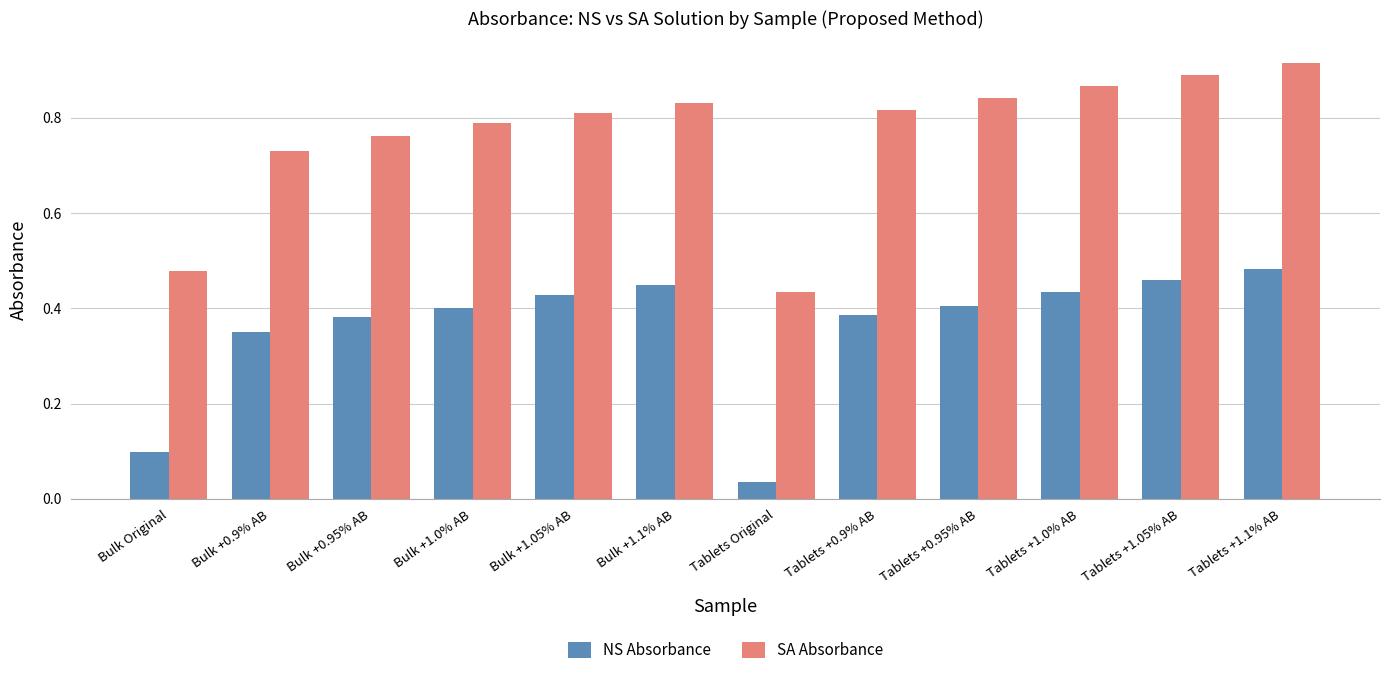

Are the bars grouped side by side (vs. stacked)?

Yes